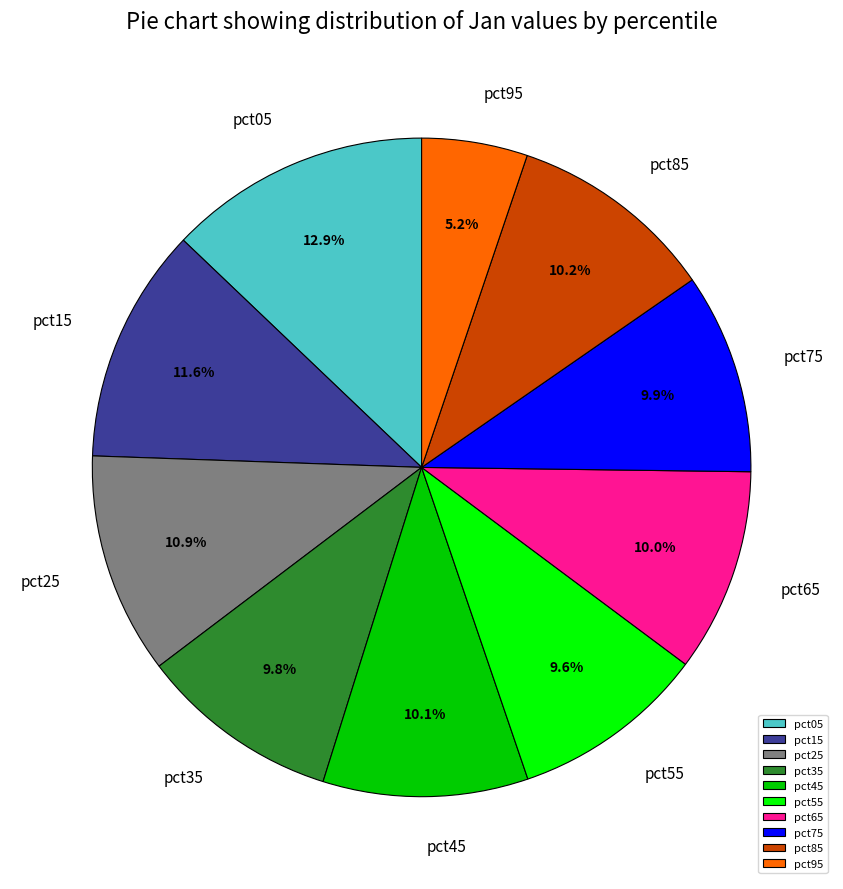

What percentage is the pct15 slice, to the nearest percent?

12%